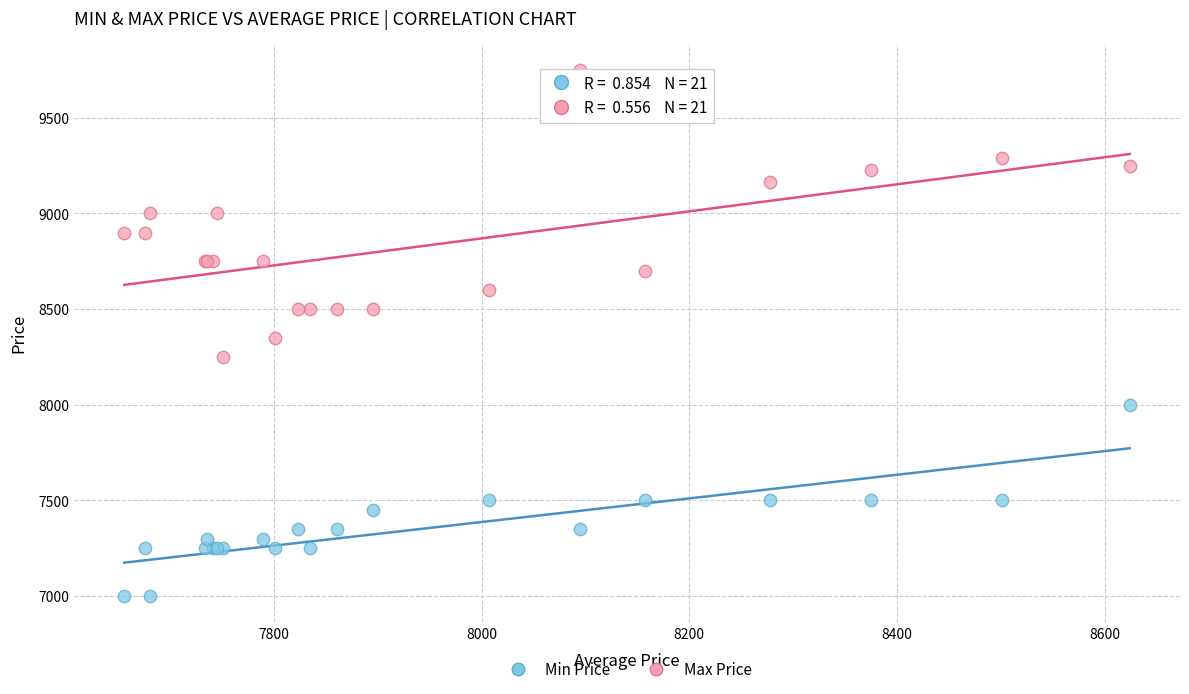

Which series reaches the maximum Y coordinate?

Max Price